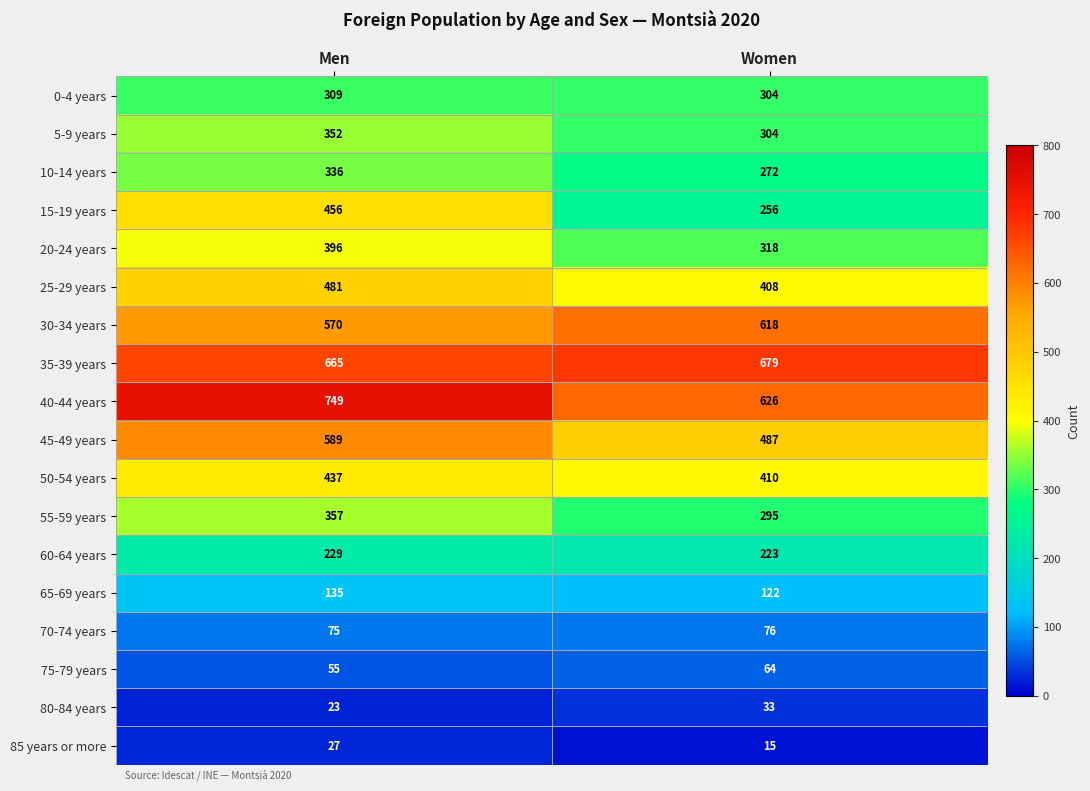

Which category has the lowest value in the 55-59 years series?

Women